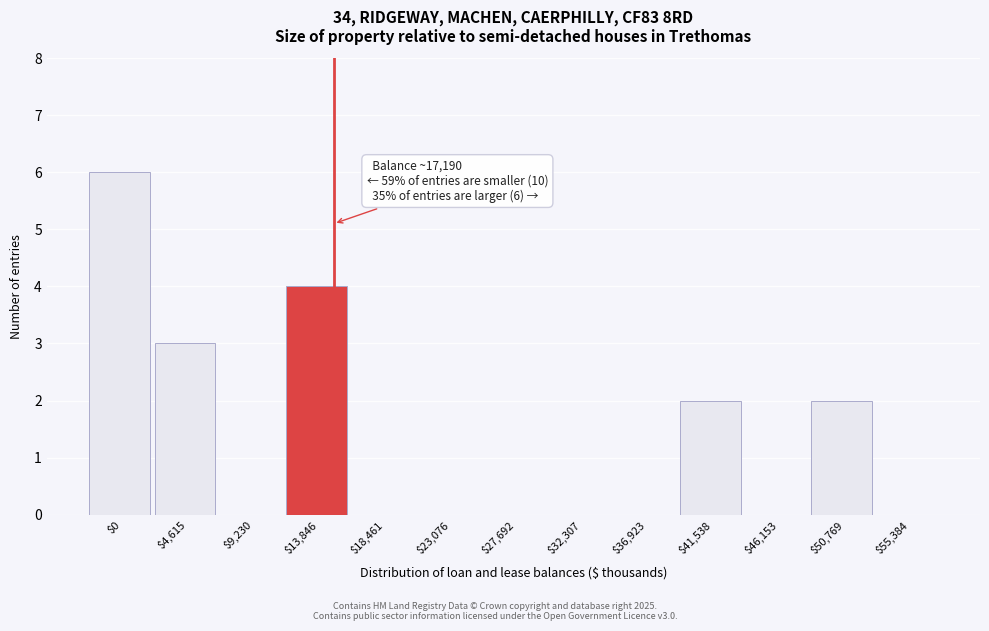

Is it true that the value at $27,692 is 2?

False